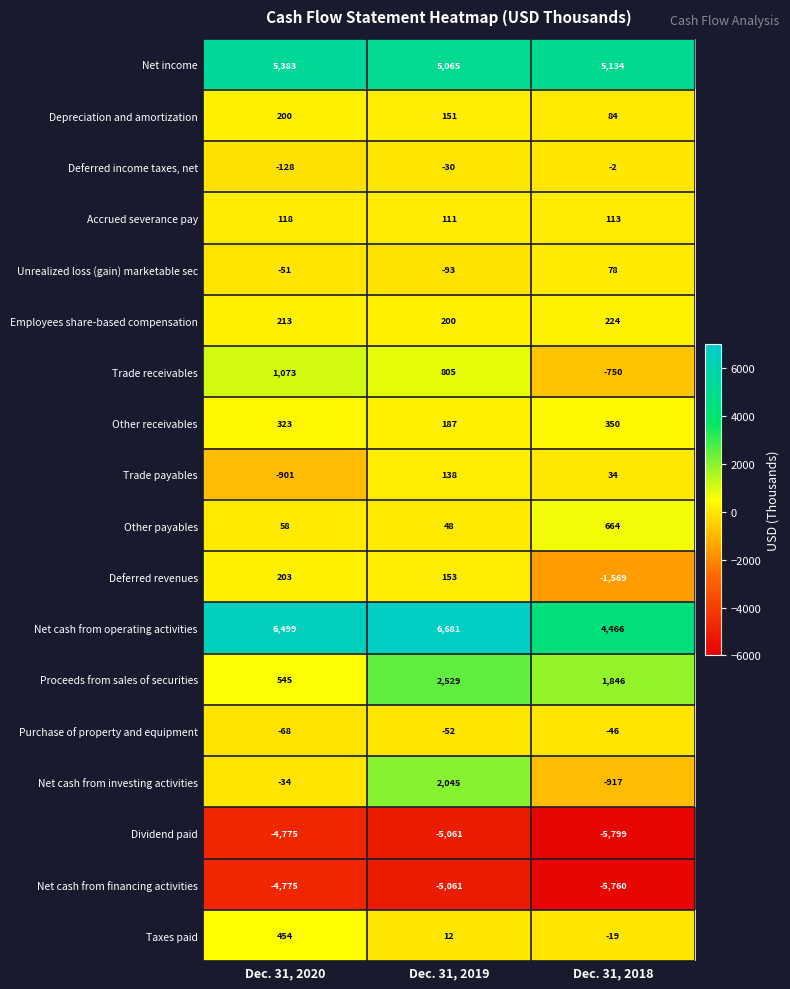

At which label does Depreciation and amortization reach its peak?

Dec. 31, 2020